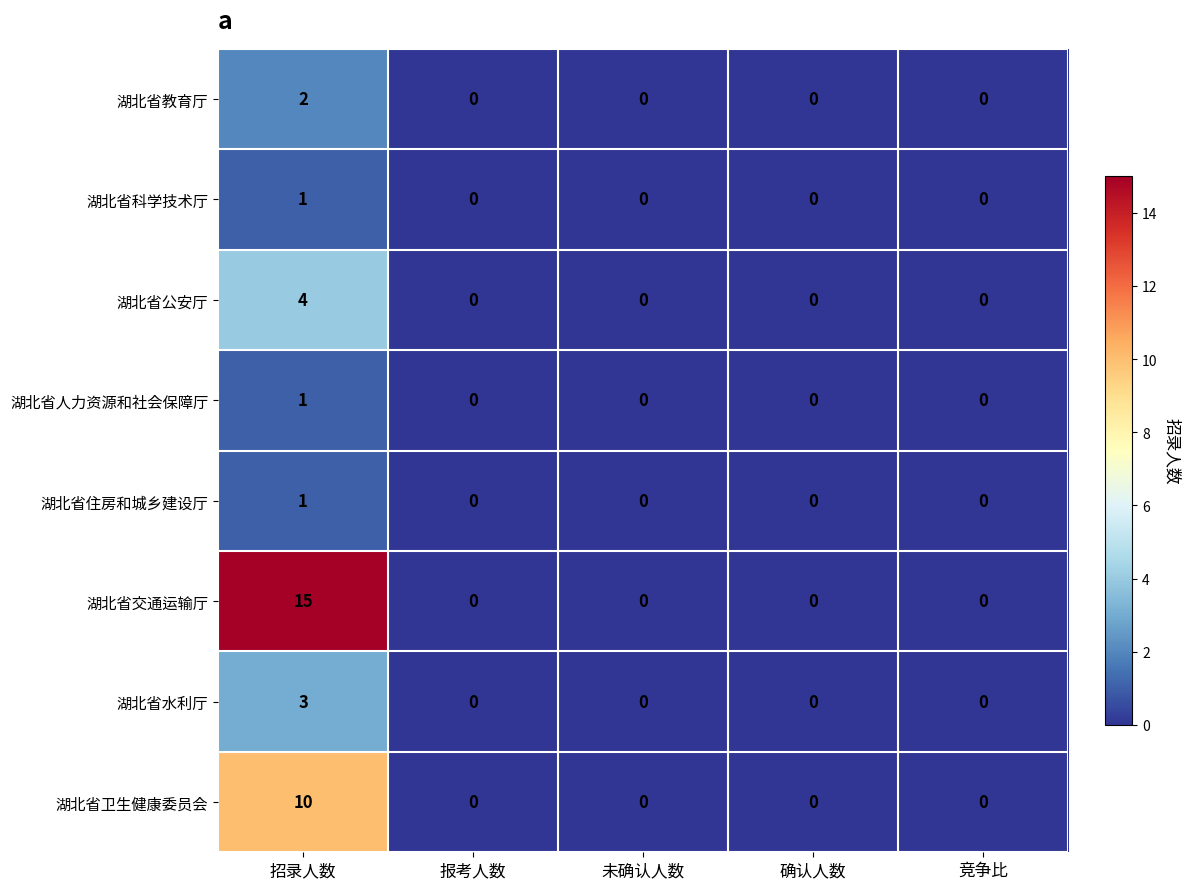

At how many categories does at least one series exceed 8?

1